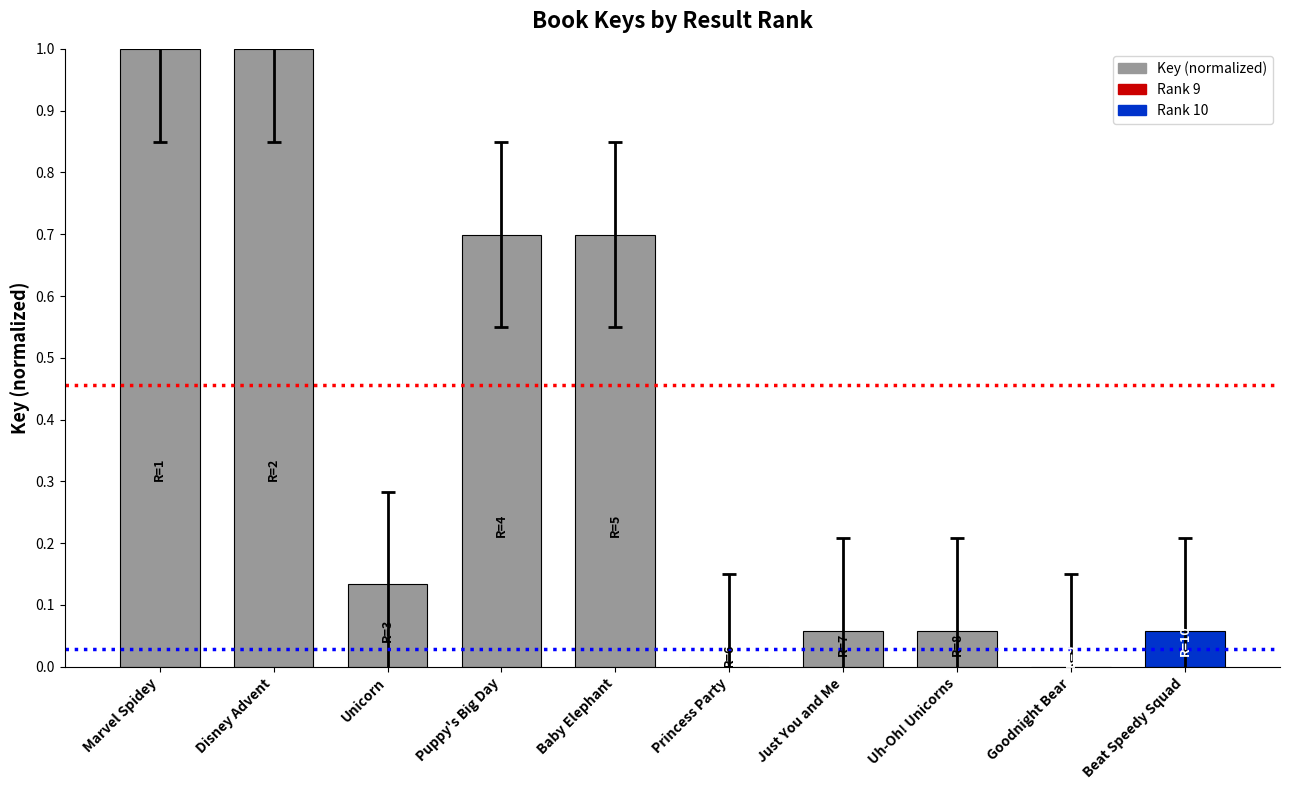

What is the maximum value shown in the chart?

1.0